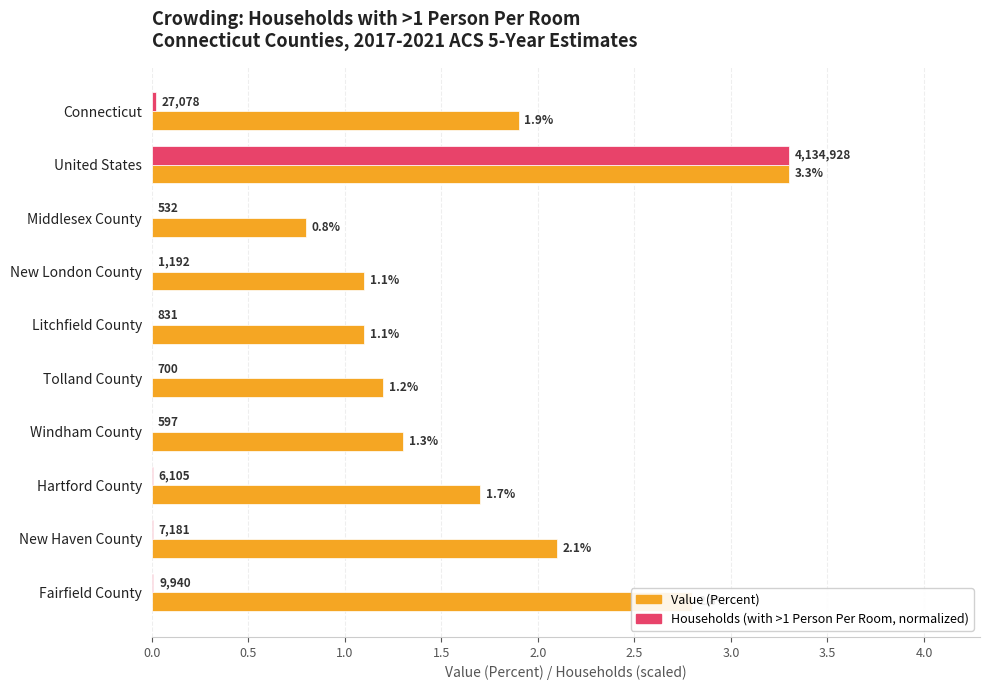

At which category is the sum across all series the highest?

United States